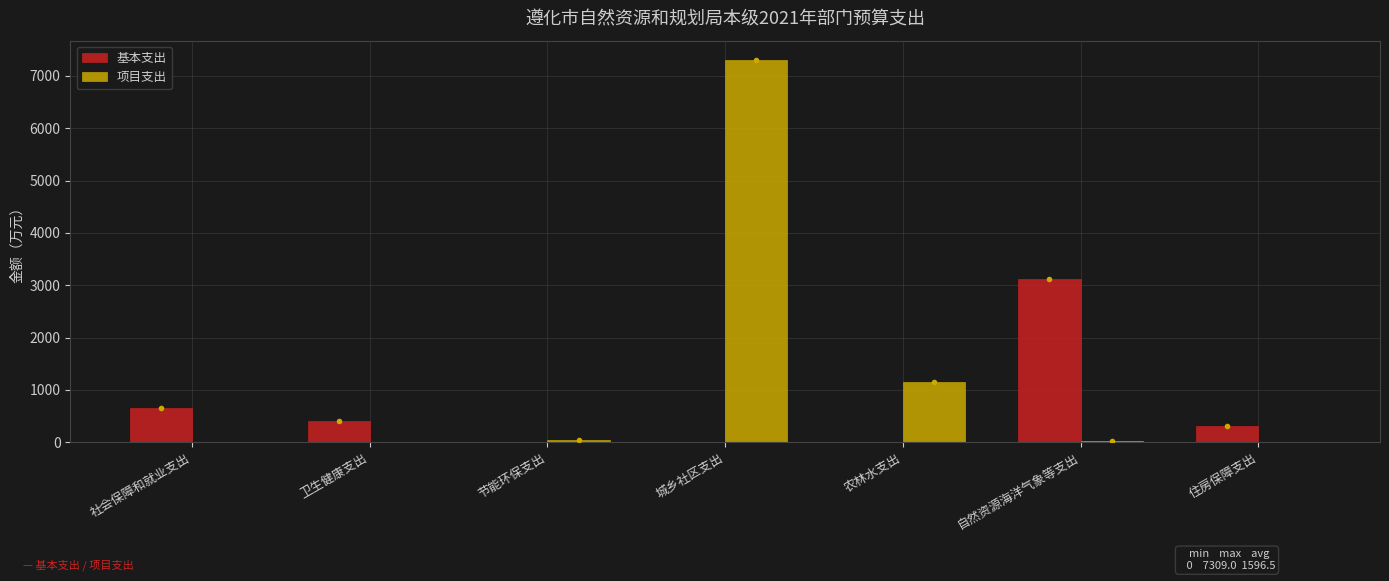

What is the sum of all 项目支出 values?

8511.9